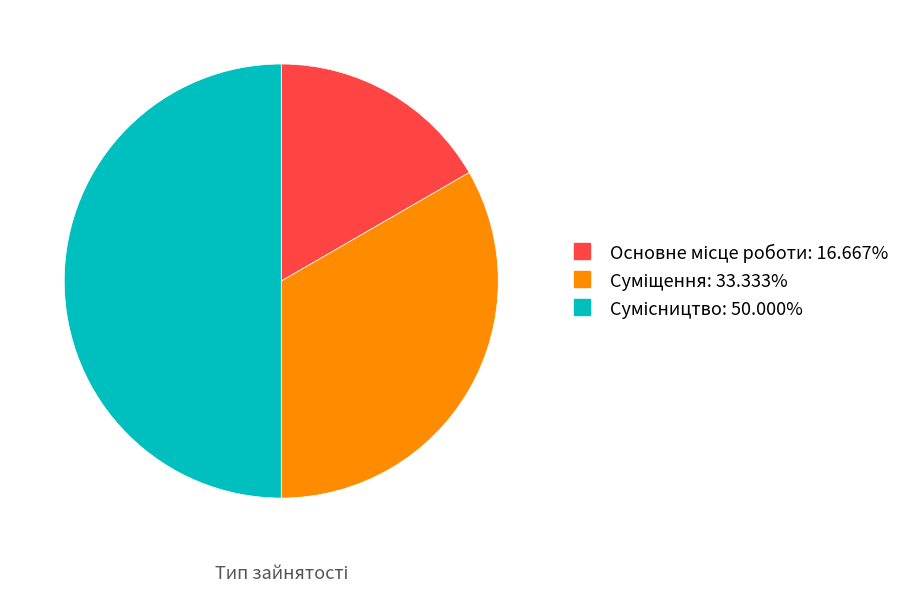

Count the number of slices in the pie.

3